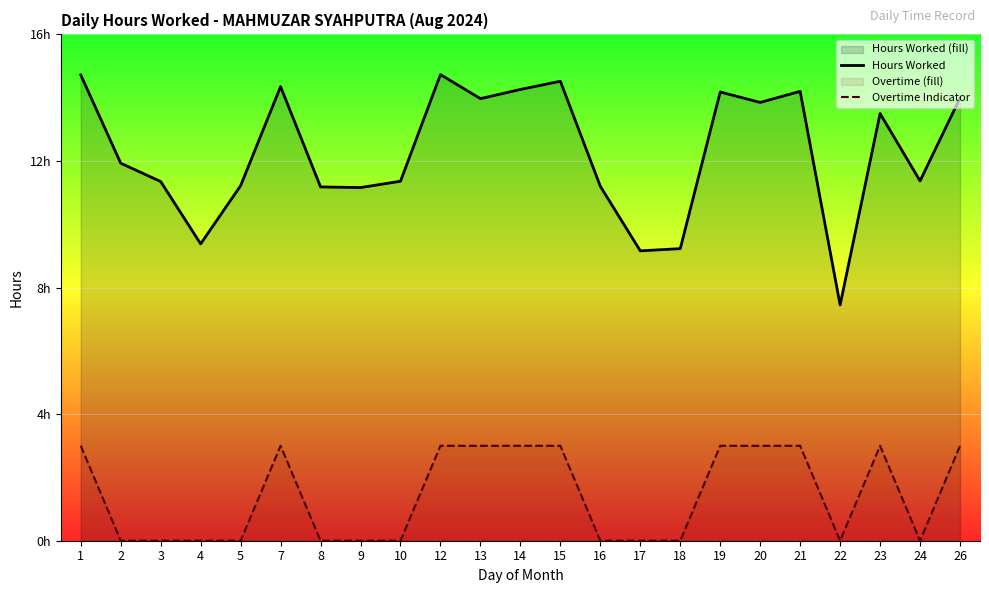

What is the total value across all series at 8?

11.2